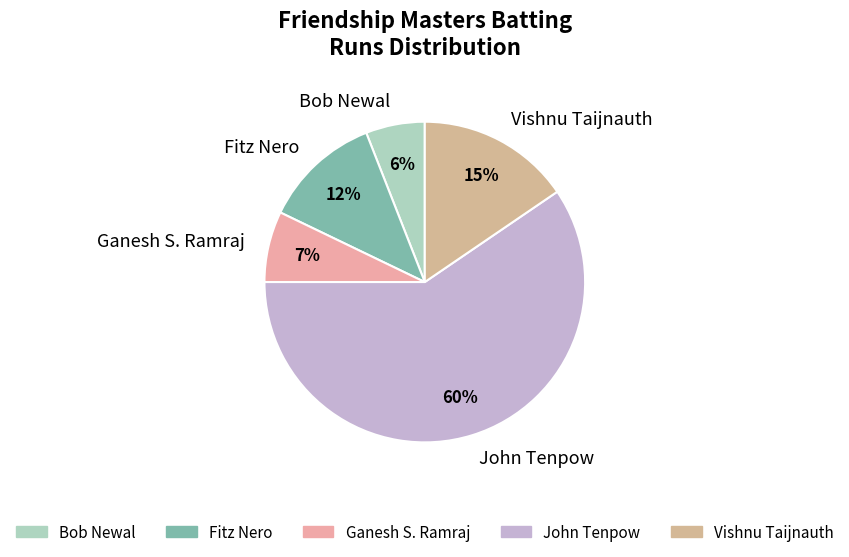

Do Bob Newal and Ganesh S. Ramraj together represent more than half of the pie?

No